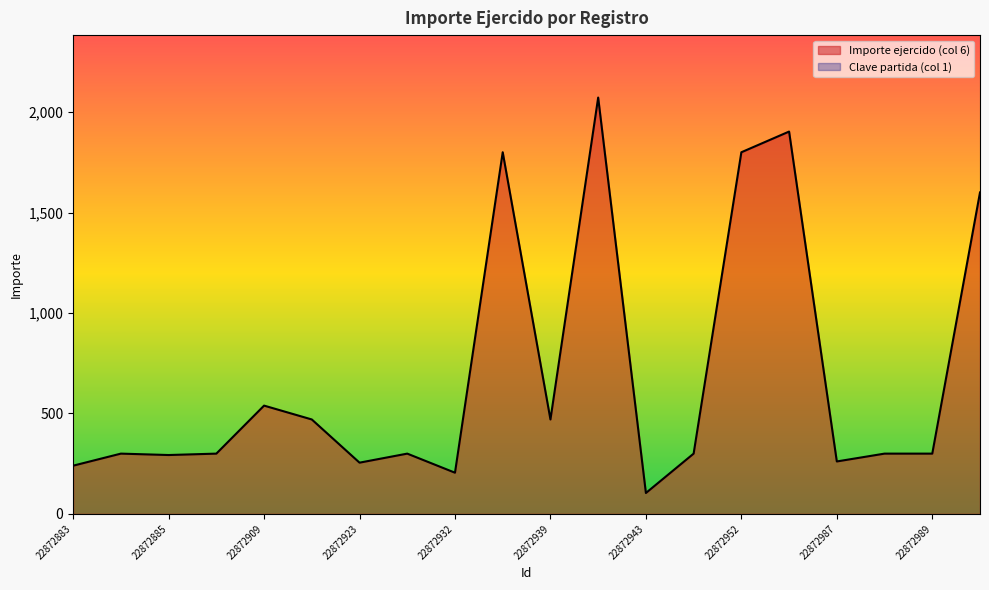

Where is the first local minimum?

22872885